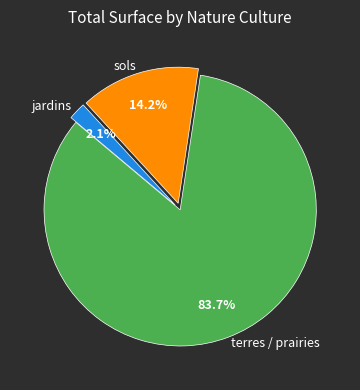

How many segments does this pie chart have?

3